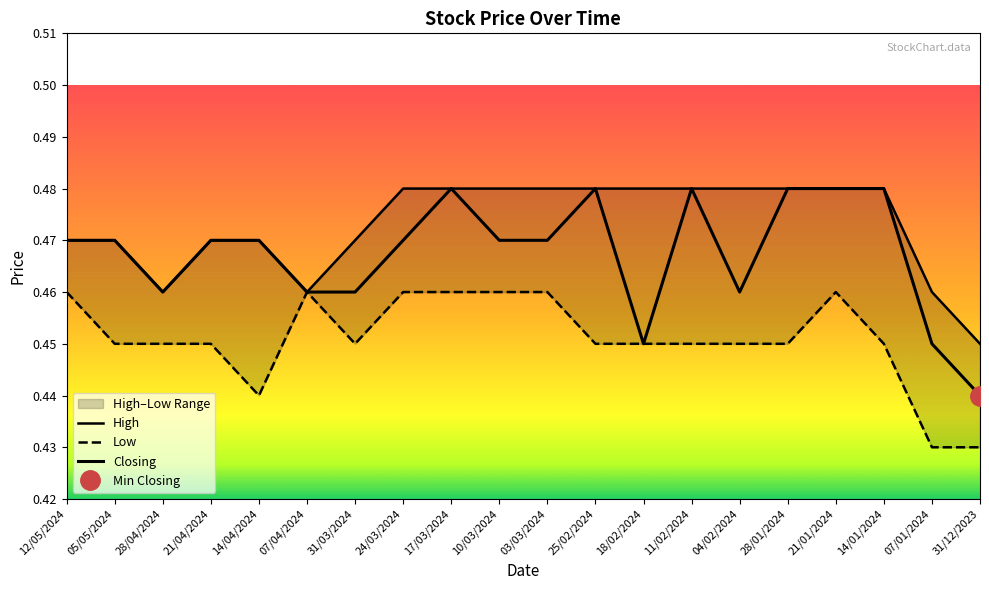

What position from the right is 11/02/2024?

7